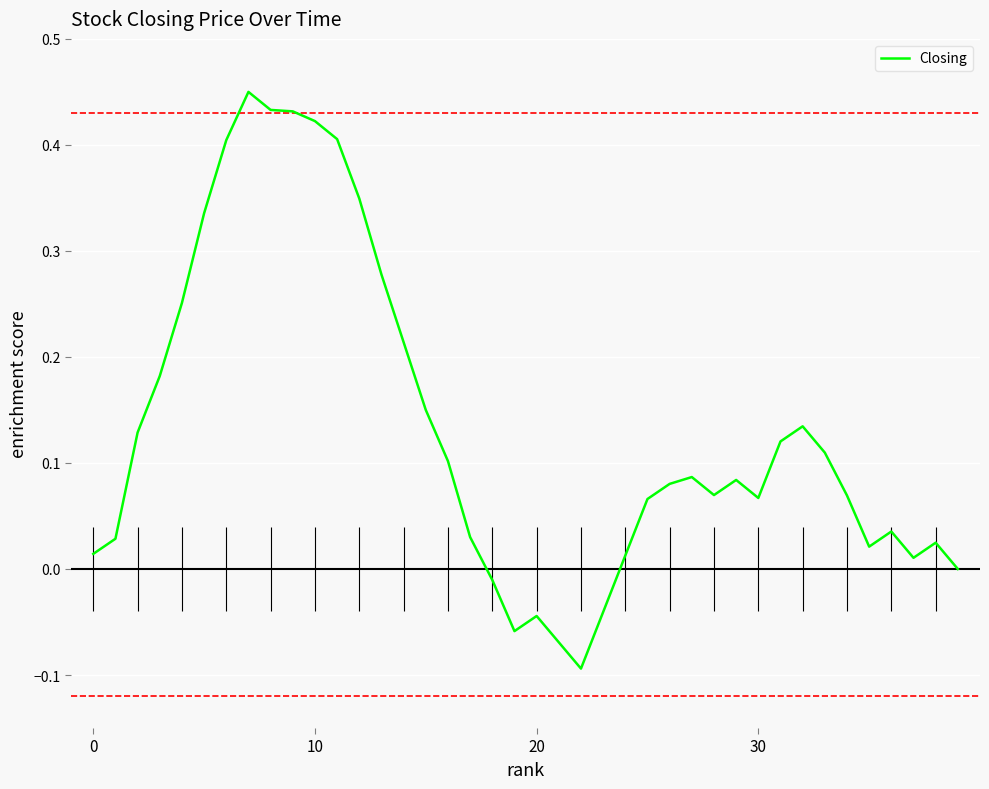

What is the value of the 6th point from the left?

0.3